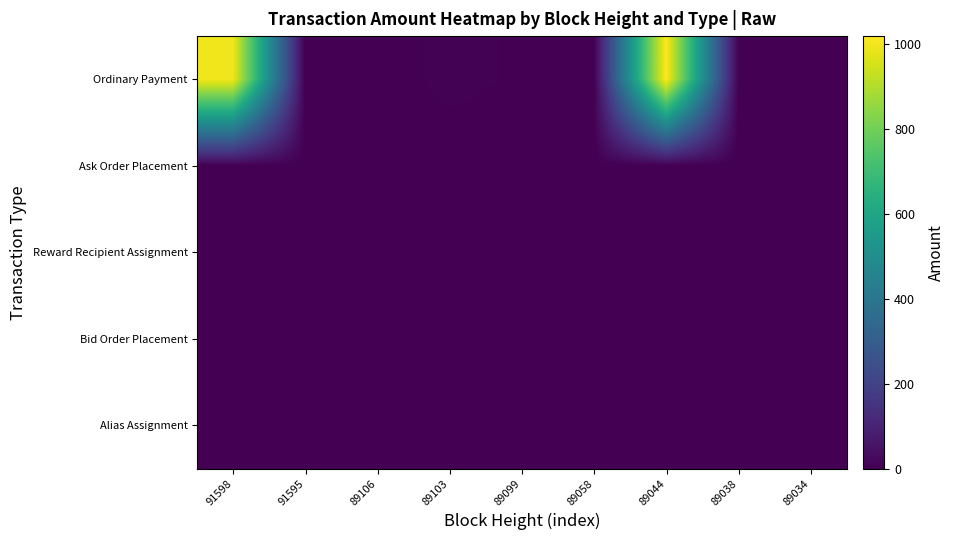

Which series has the largest range (max minus min)?

Ordinary Payment